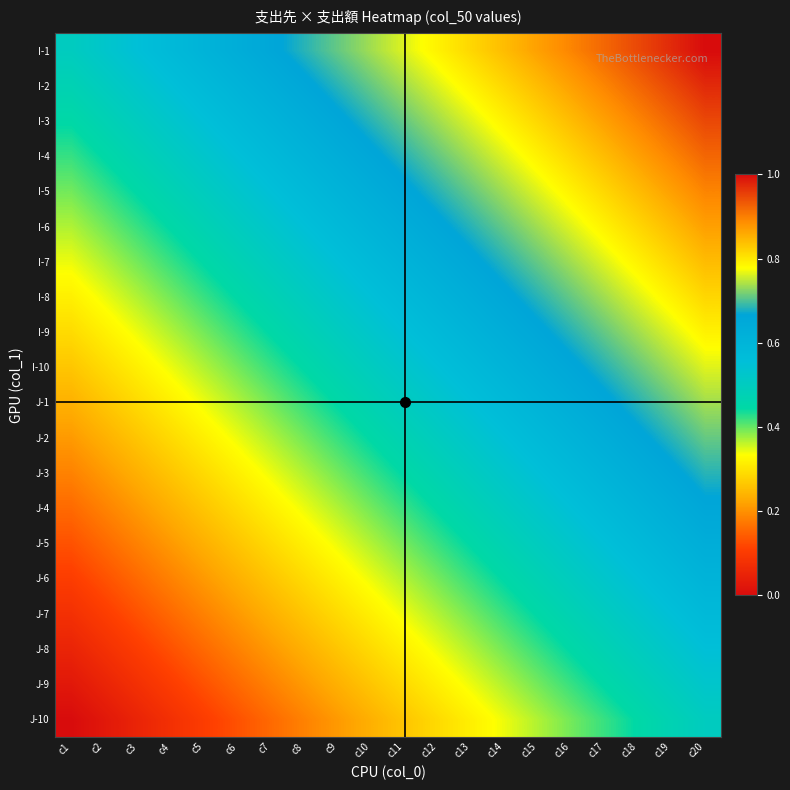

What is the total value across all series at c18?

13.9